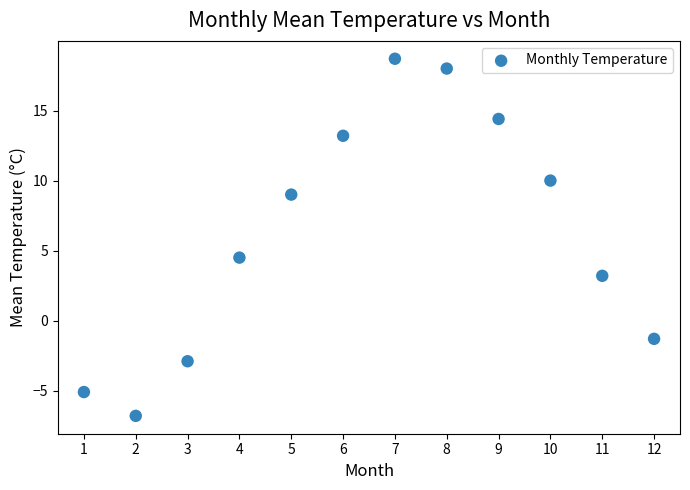

What Y value in the scatter plot is closest to 5?

4.5